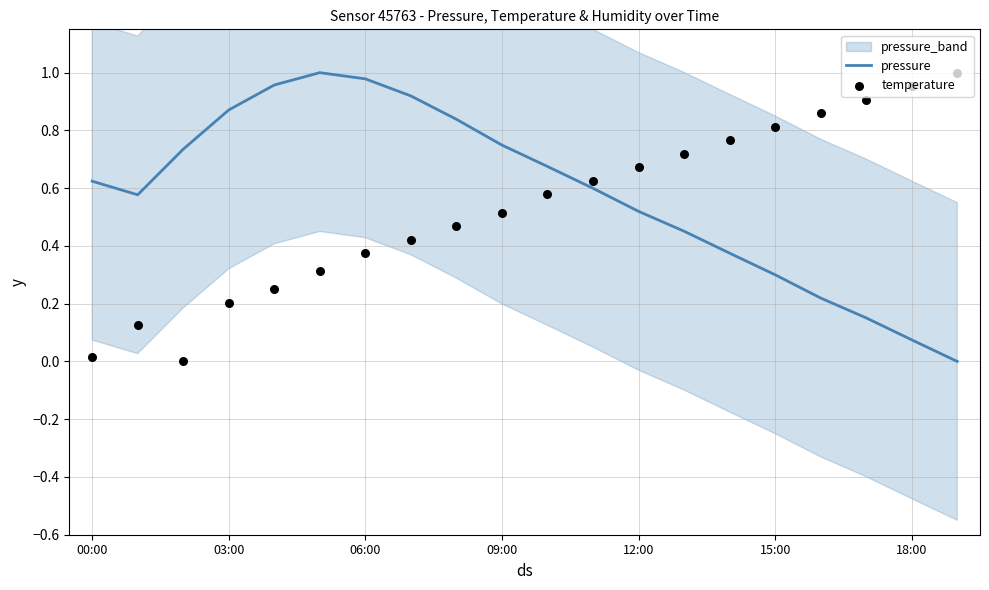

At how many categories does at least one series exceed 0?

20